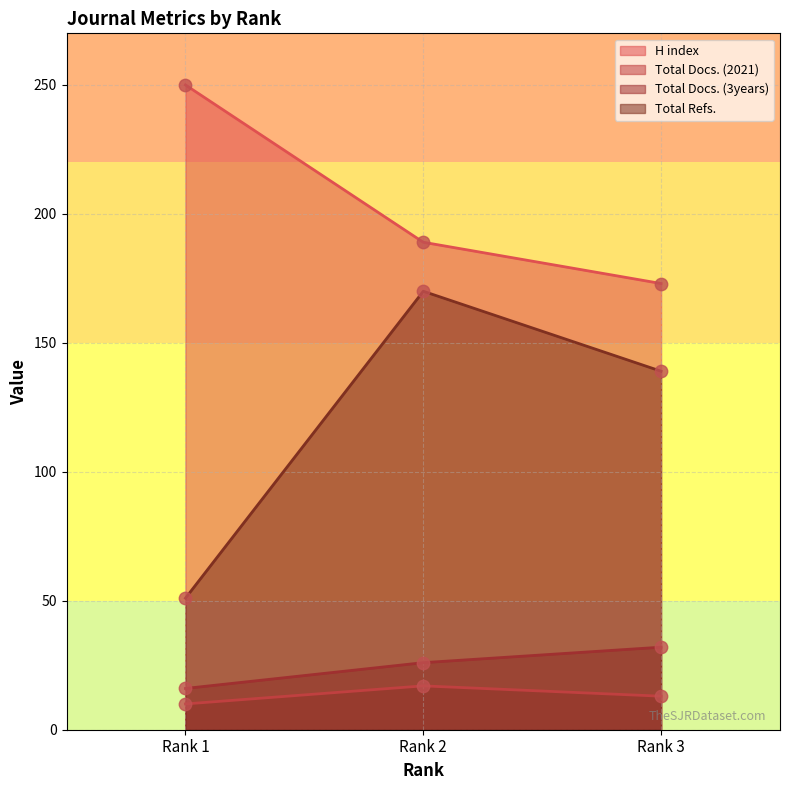

What is the total value across all series at Rank 1?

327